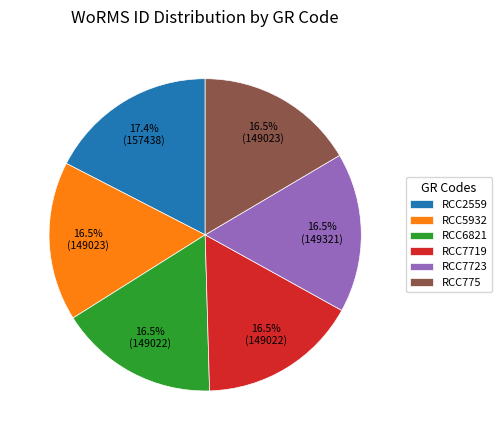

What is the ratio of the value at RCC2559 to the value at RCC6821?

1.1